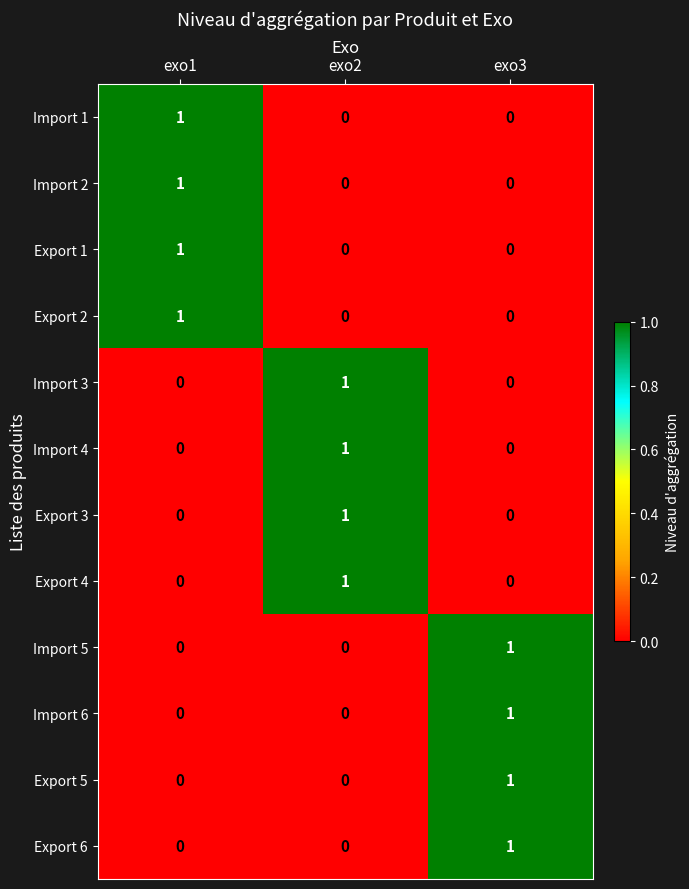

At how many categories does at least one series exceed 0?

3